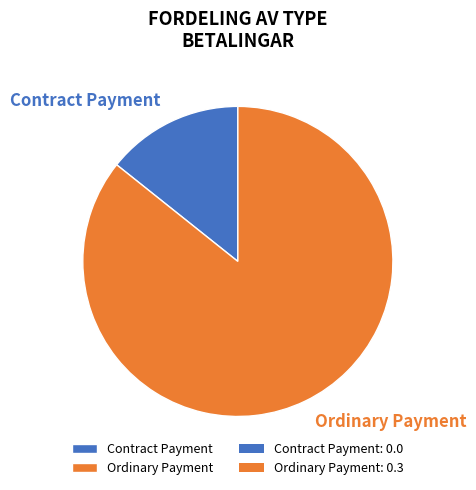

Between Contract Payment and Ordinary Payment, which is larger?

Ordinary Payment